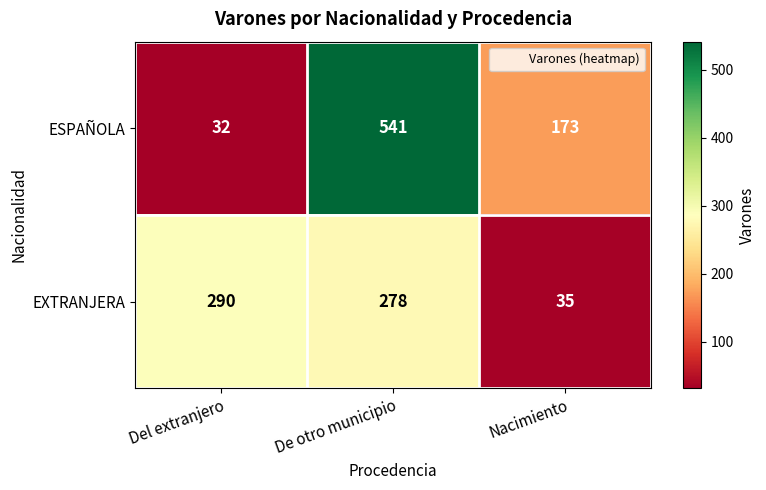

Between Del extranjero and De otro municipio, which series saw the biggest shift?

ESPAÑOLA